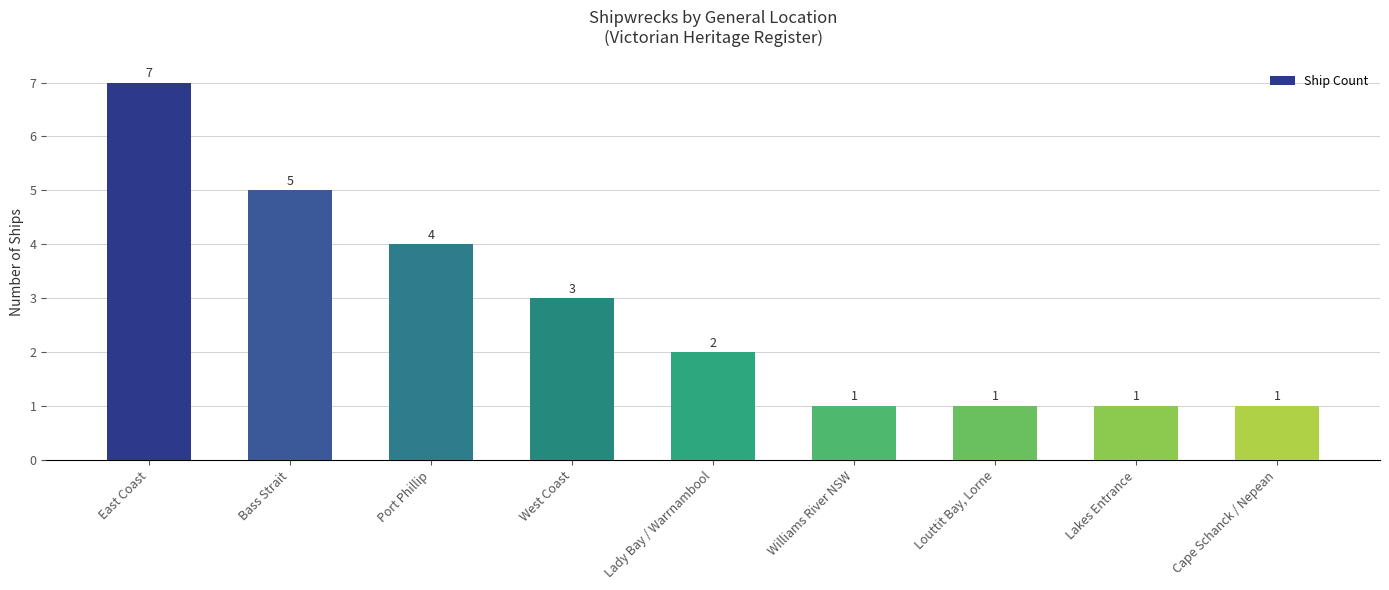

How many values are between 1 and 4?

7